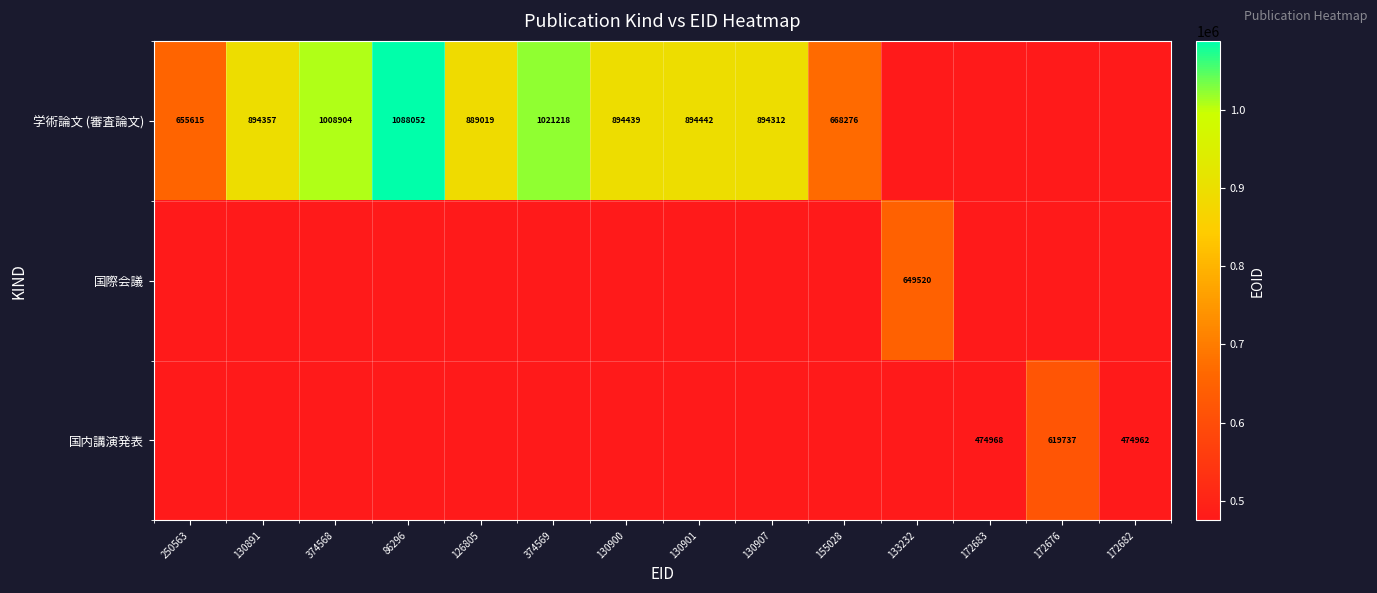

True or false: 国内講演発表 has a value of 619737 at 172676.

True